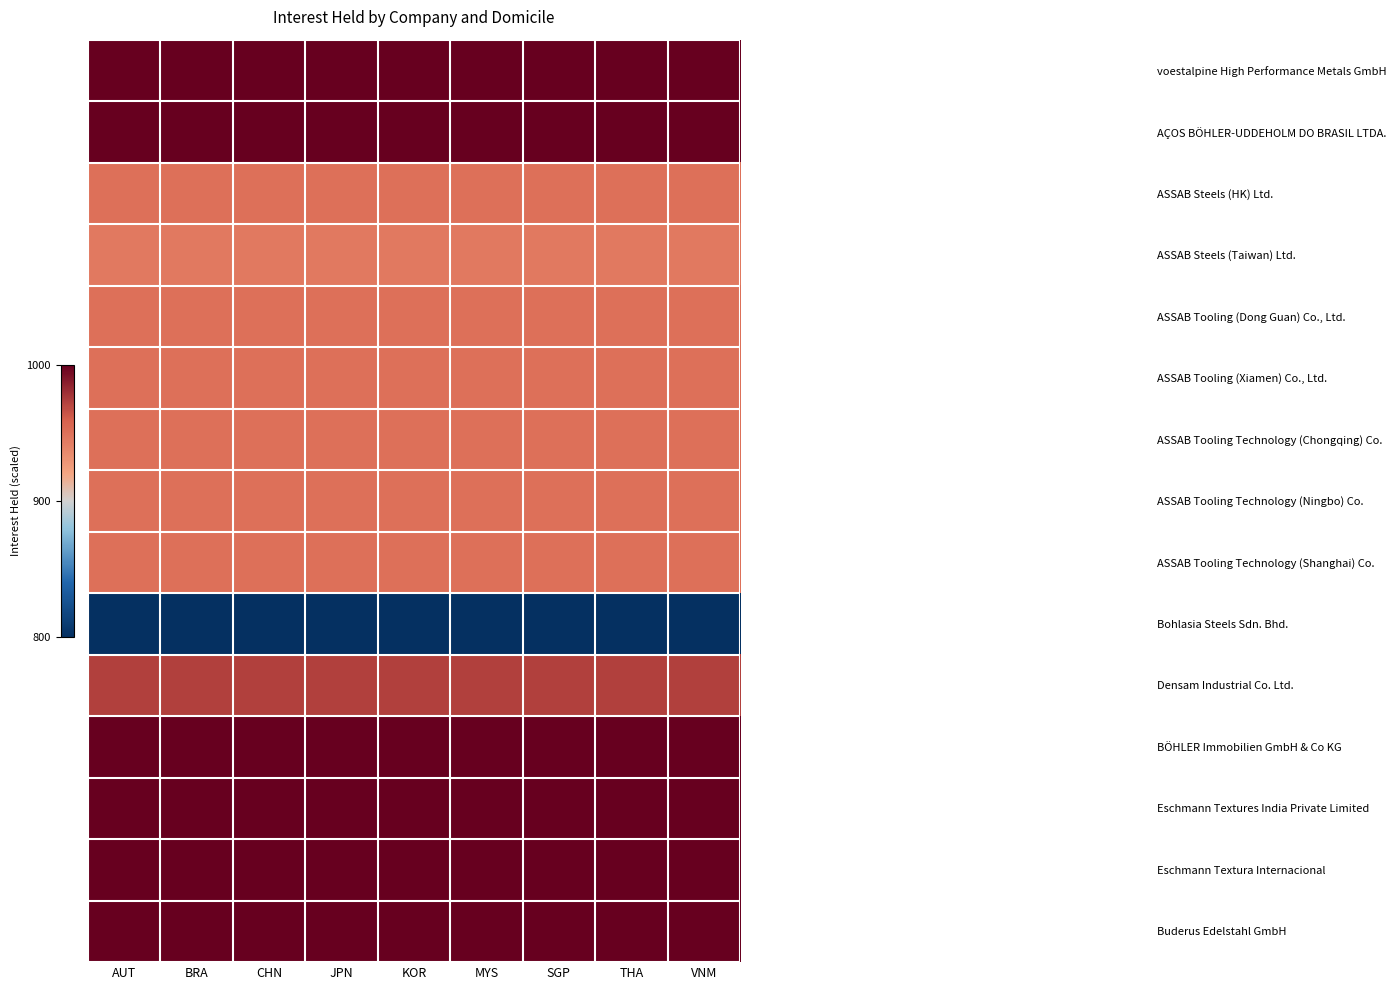

Which has a higher value, KOR or VNM?

KOR